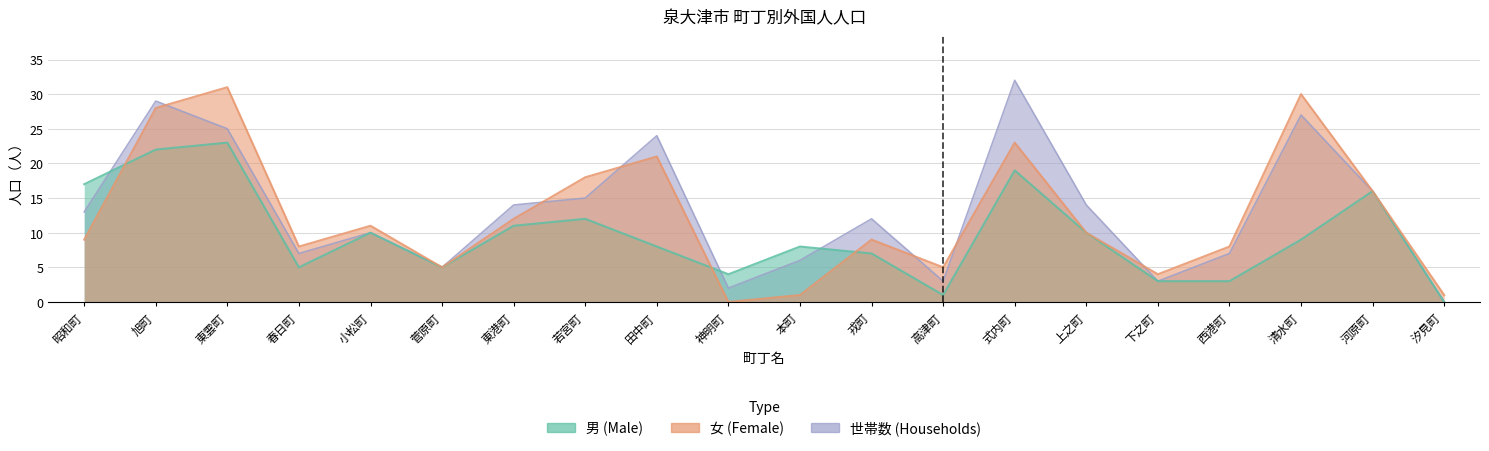

In 世帯数, how many points are lower than both neighbors (excluding endpoints)?

5